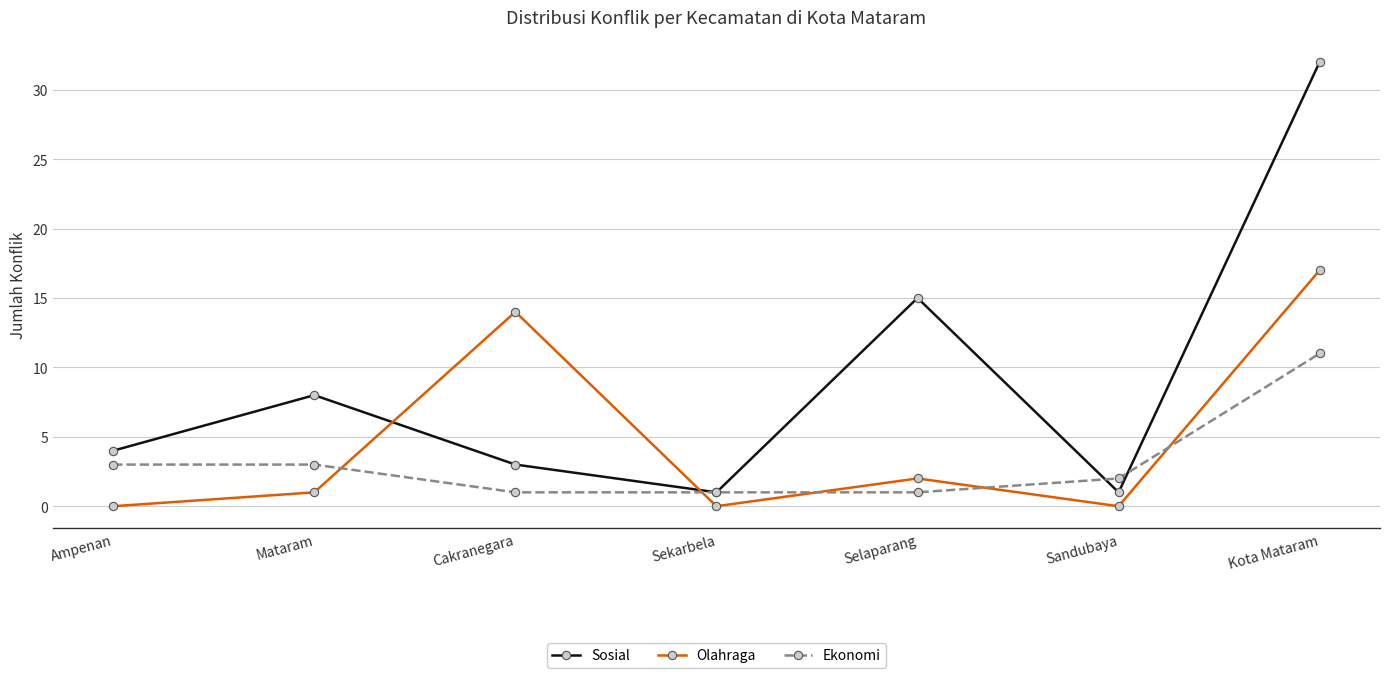

Rank the series by their maximum value, from highest to lowest.

Sosial, Olahraga, Ekonomi